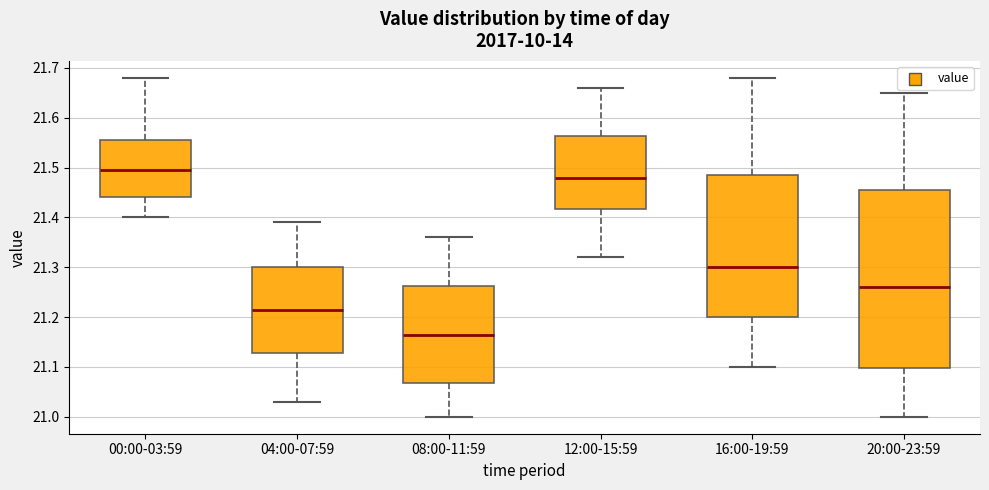

Where is the lower edge of the box for 16:00-19:59 on the y-axis? The values are not printed on the chart, so give them approximately, as read against the axis.

21.20